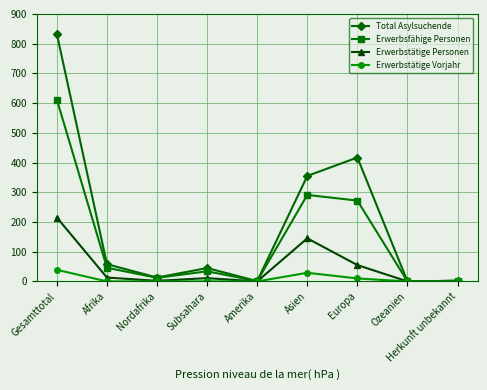

At Asien, list the series in order from smallest to largest.

Erwerbstätige Vorjahr, Erwerbstätige Personen, Erwerbsfähige Personen, Total Asylsuchende